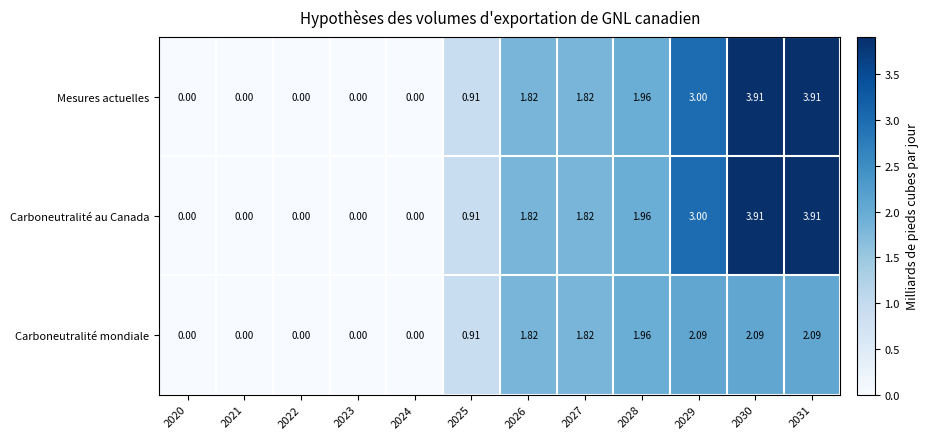

Which category has the highest value across all series?

2030